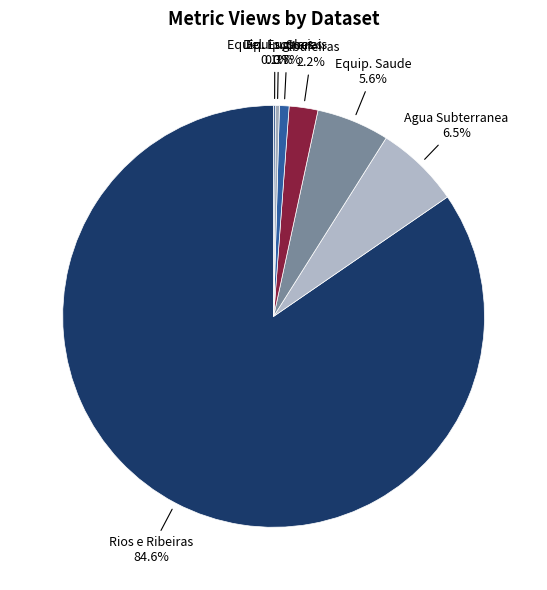

Which has a higher value, Del. Lugares or Rios e Ribeiras?

Rios e Ribeiras